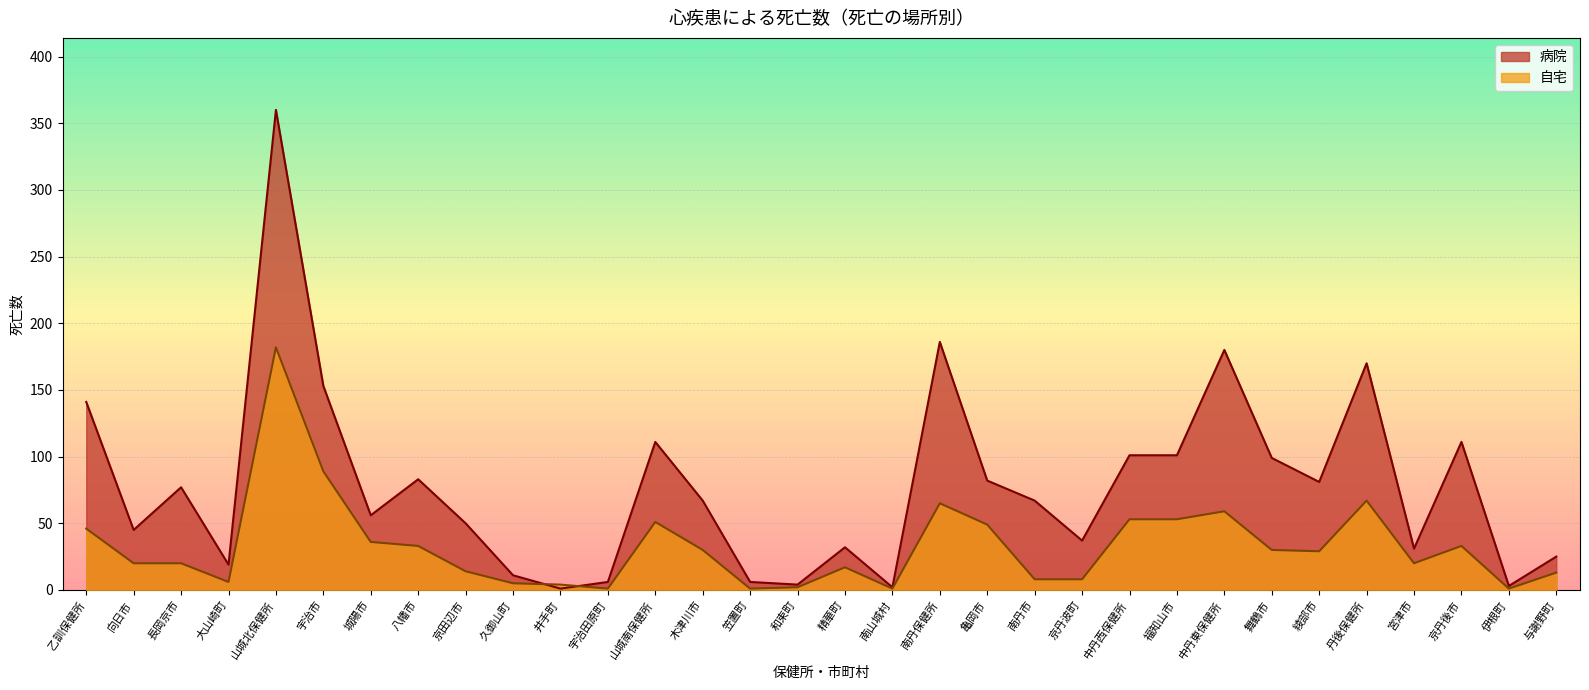

What is the smallest value displayed?

1